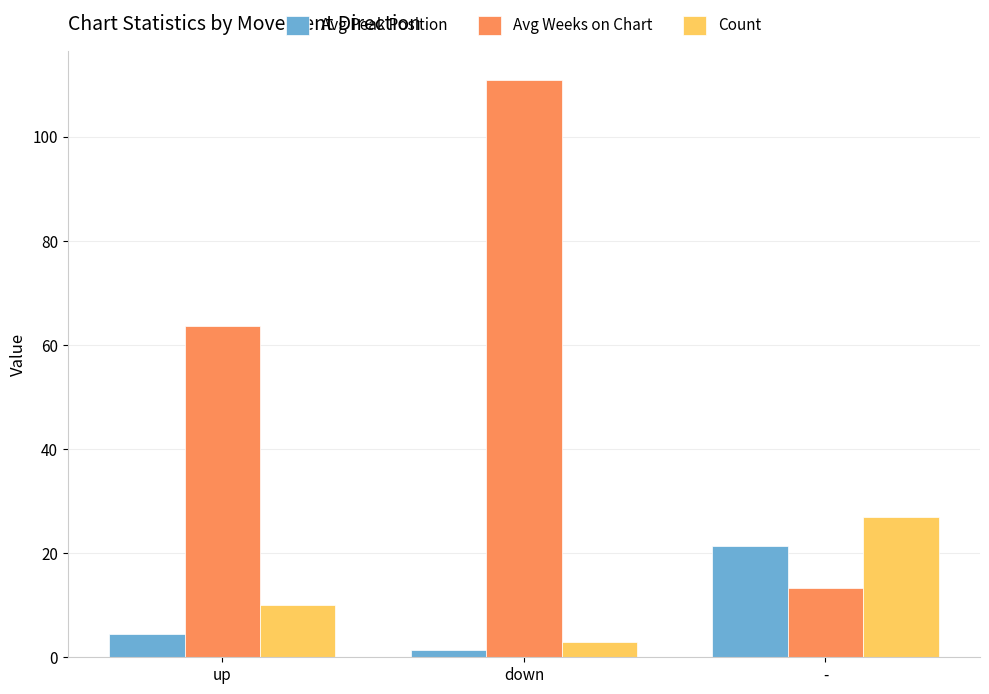

Reading left to right, extract all data points from this chart.

Avg Peak Position: 4.5	1.3	21.4
Avg Weeks on Chart: 63.7	111.0	13.4
Count: 10.0	3.0	27.0